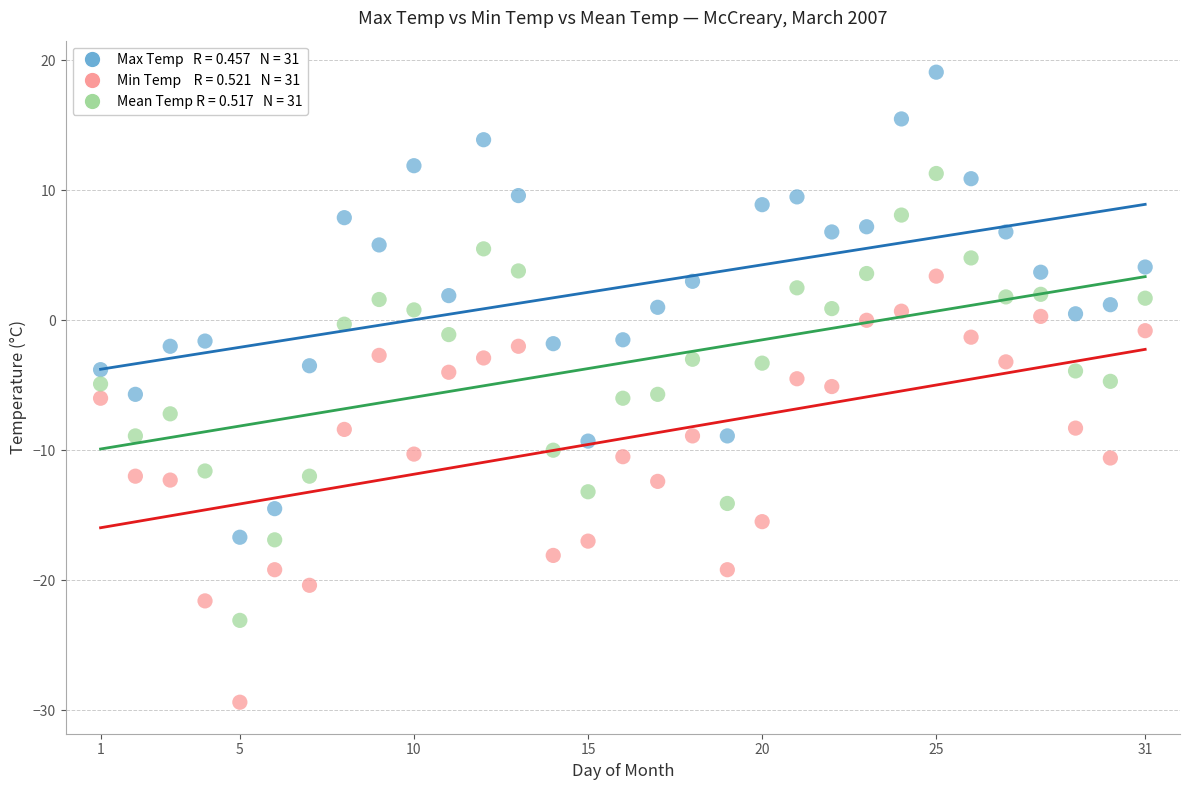

Across all data points, what is the range of X values (max minus min)?

30.0